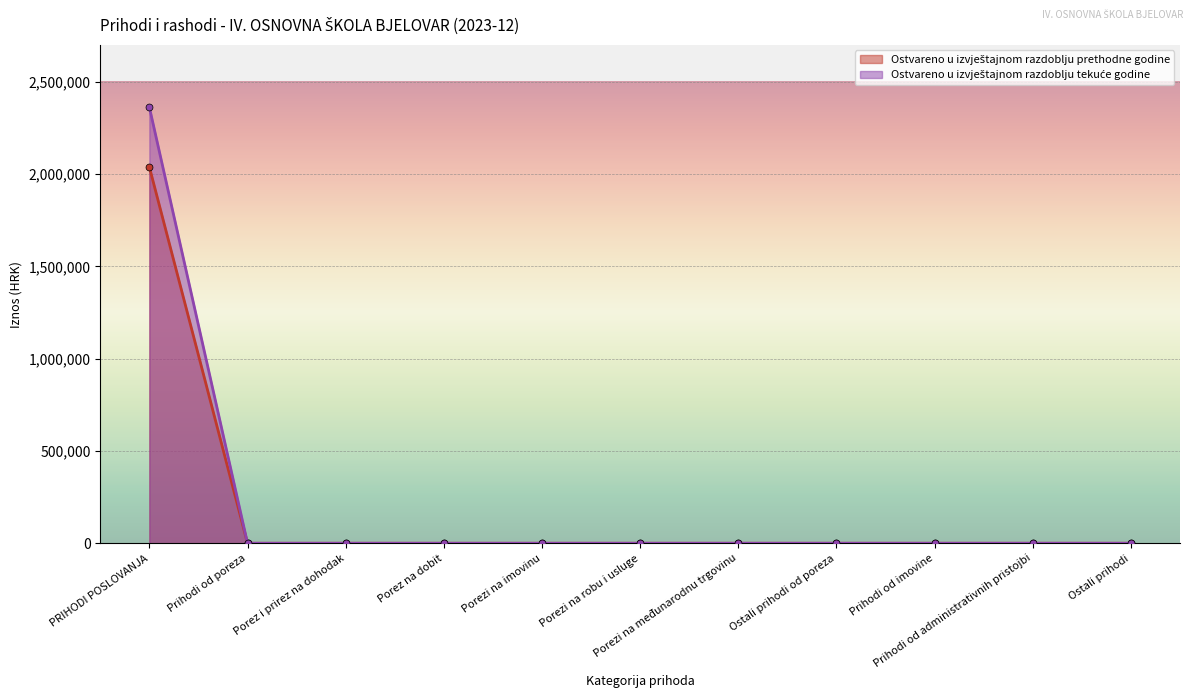

Rank the series at Prihodi od poreza from highest to lowest value.

Ostvareno u izvještajnom razdoblju prethodne godine, Ostvareno u izvještajnom razdoblju tekuće godine